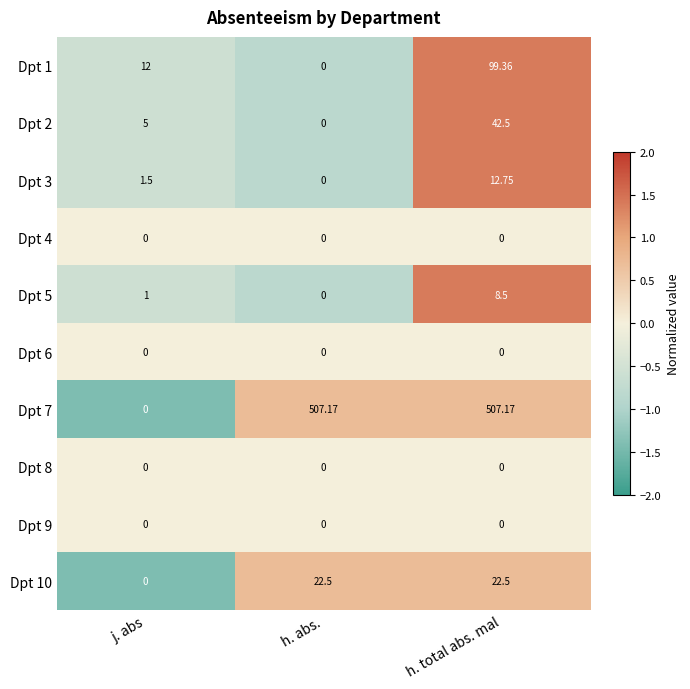

Is the value of Dpt 5 at j. abs greater than the value of Dpt 9 at h. total abs. mal?

Yes